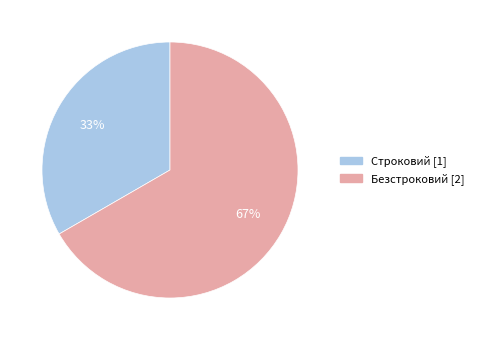

Which has a higher value, Безстроковий or Строковий?

Безстроковий